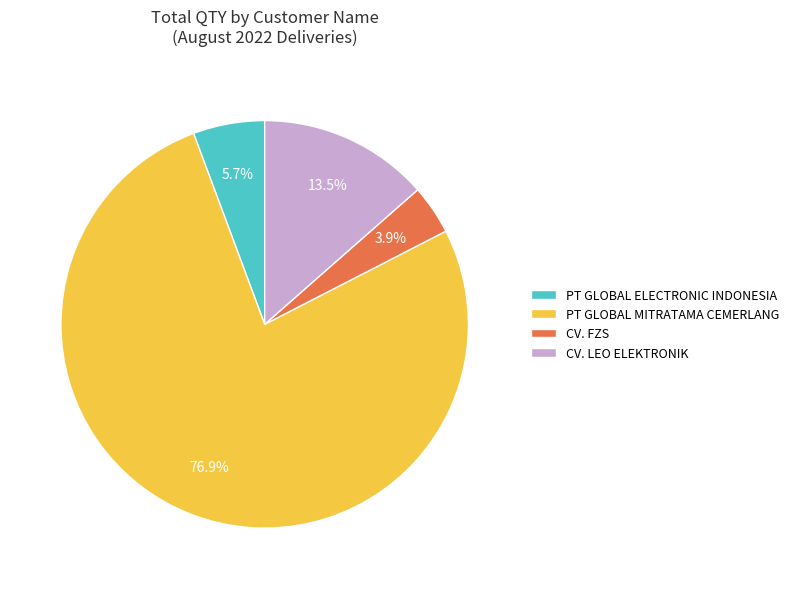

Which slice represents more than half of the pie?

PT GLOBAL MITRATAMA CEMERLANG